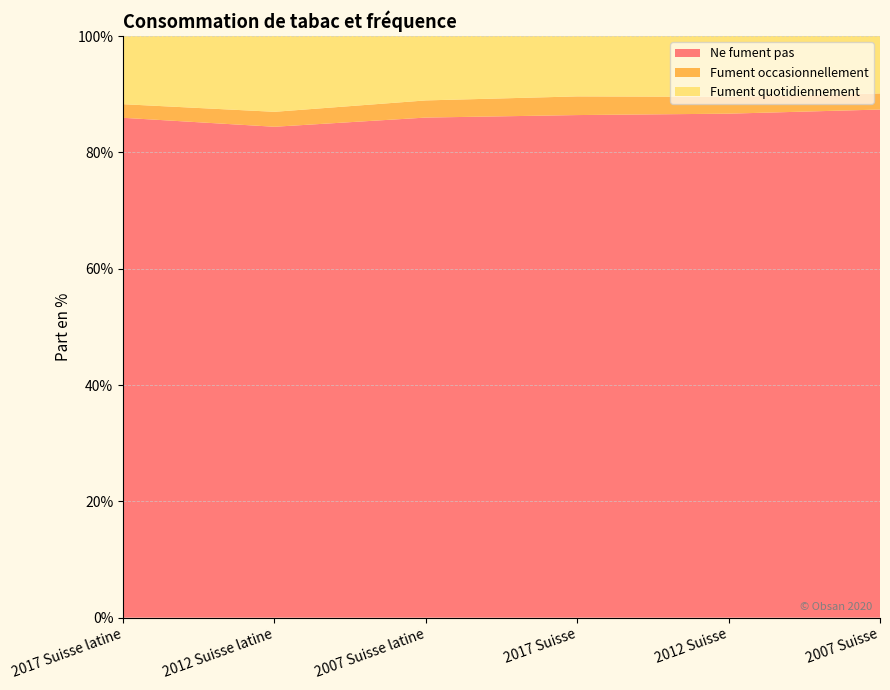

Reading left to right, what are all the values shown in this chart?

Ne fument pas: 2017 Suisse latine=85.9	2012 Suisse latine=84.4	2007 Suisse latine=86.0	2017 Suisse=86.4	2012 Suisse=86.7	2007 Suisse=87.4
Fument occasionnellement: 2017 Suisse latine=2.3	2012 Suisse latine=2.6	2007 Suisse latine=3.0	2017 Suisse=3.2	2012 Suisse=2.9	2007 Suisse=2.8
Fument quotidiennement: 2017 Suisse latine=11.7	2012 Suisse latine=13.0	2007 Suisse latine=11.1	2017 Suisse=10.4	2012 Suisse=10.4	2007 Suisse=9.9